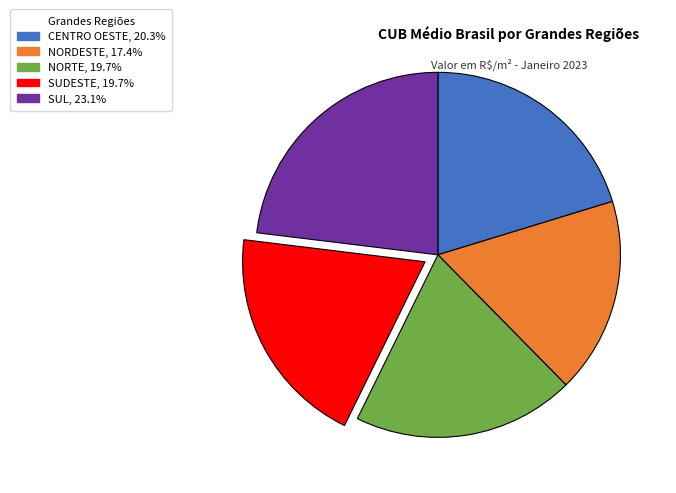

What is the smallest slice in the pie chart?

NORDESTE